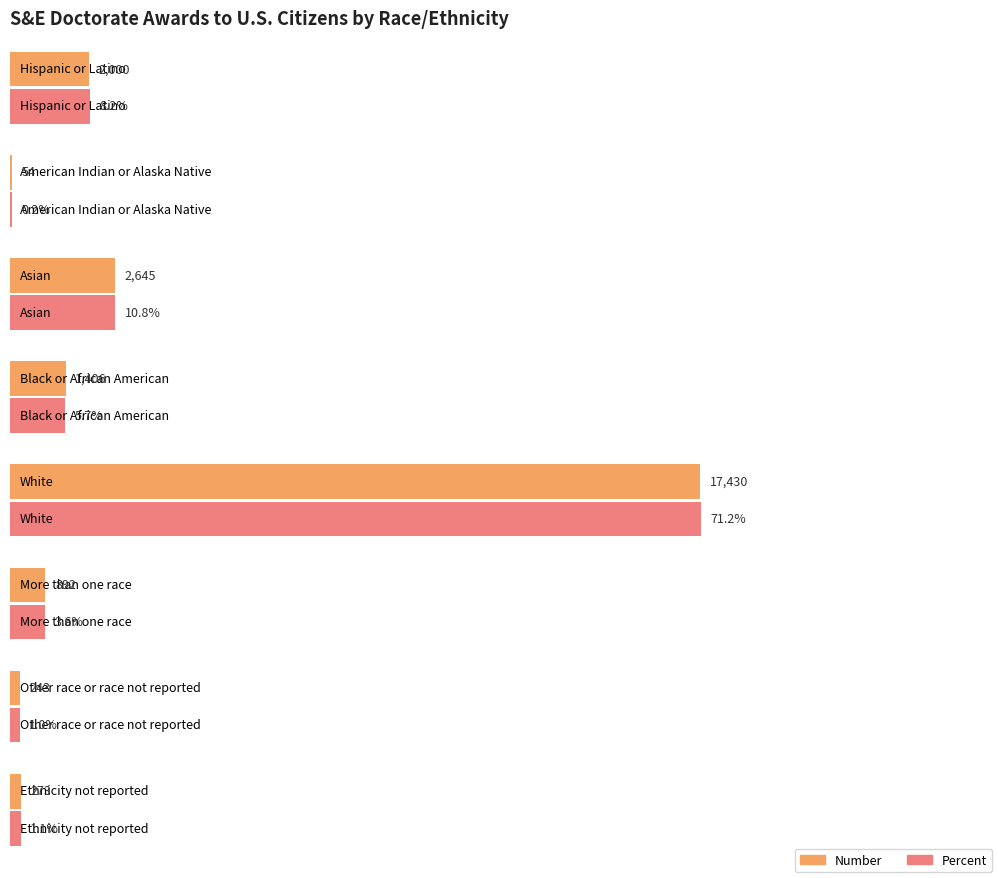

At American Indian or Alaska Native, list the series in order from largest to smallest.

Number, Percent